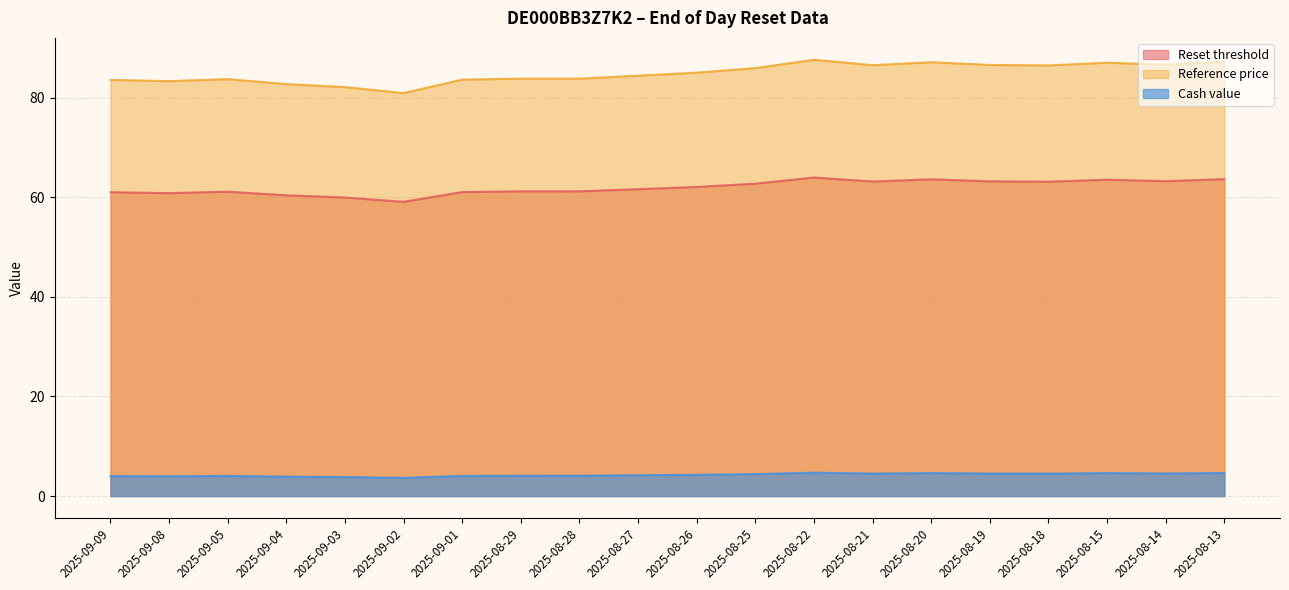

How many values in the Reset threshold series are below 62?

10